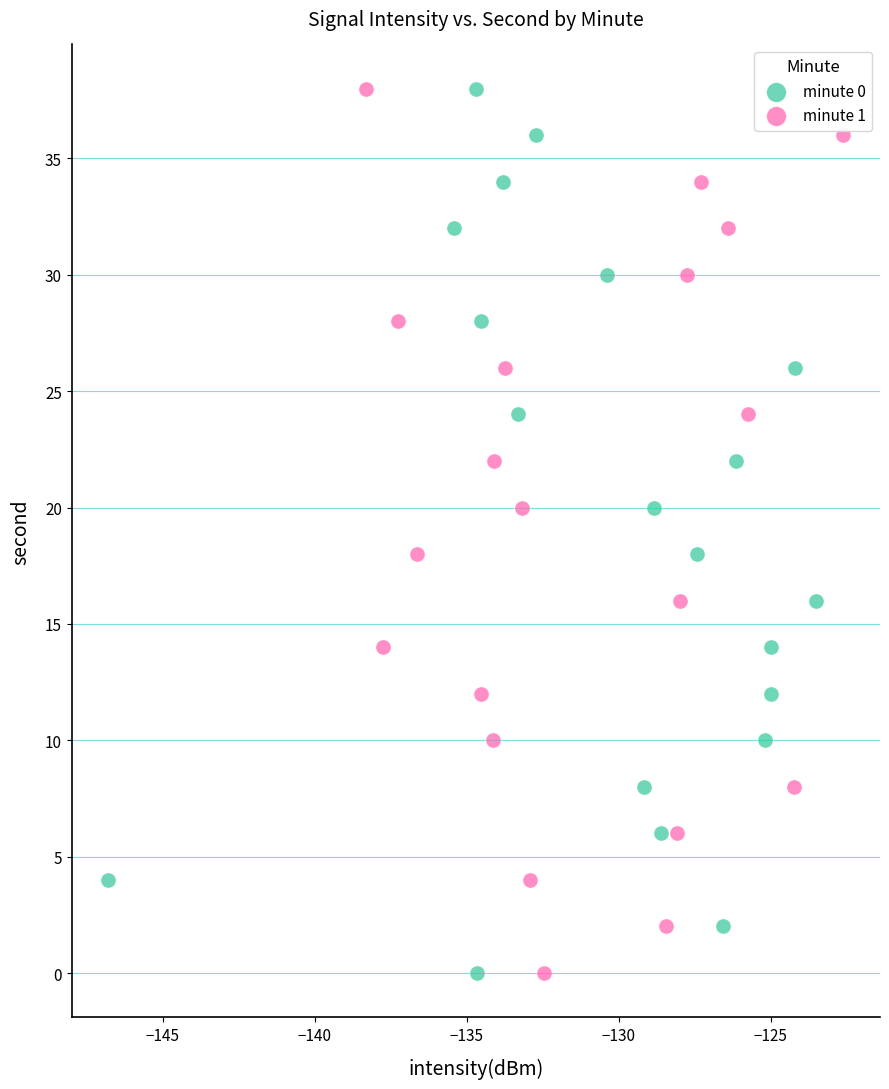

What are all the series names shown in the legend?

minute 0, minute 1